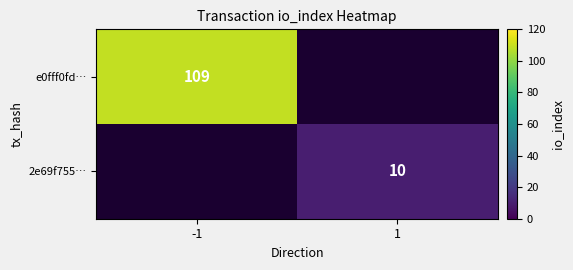

Is it true that e0fff0fd… equals 109 at -1?

True